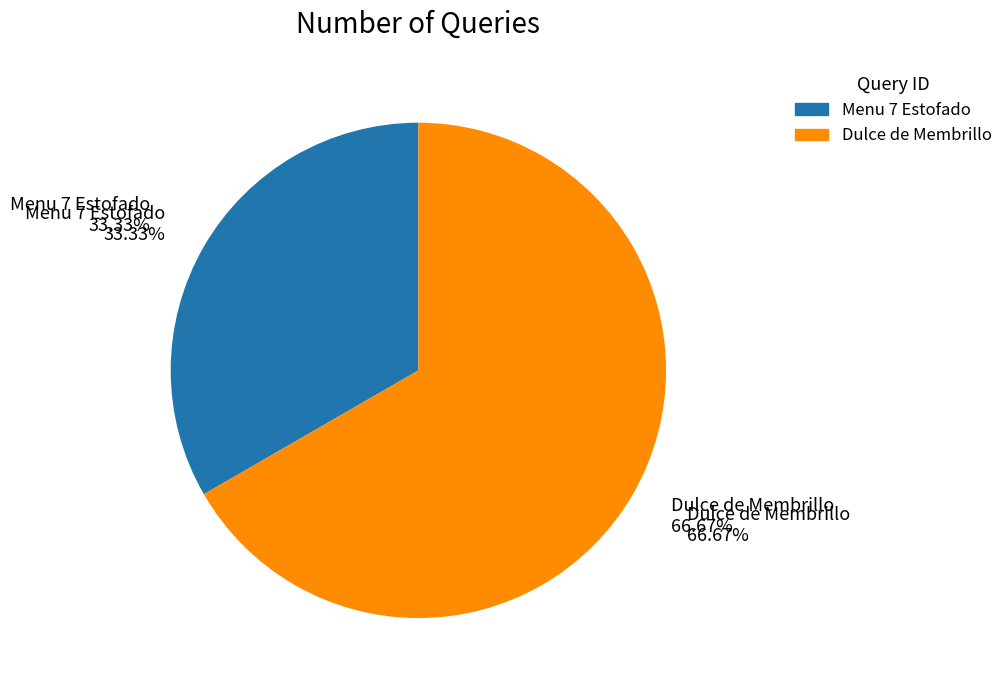

To the nearest percent, what is the combined percentage of 86098 and 86214?

100%